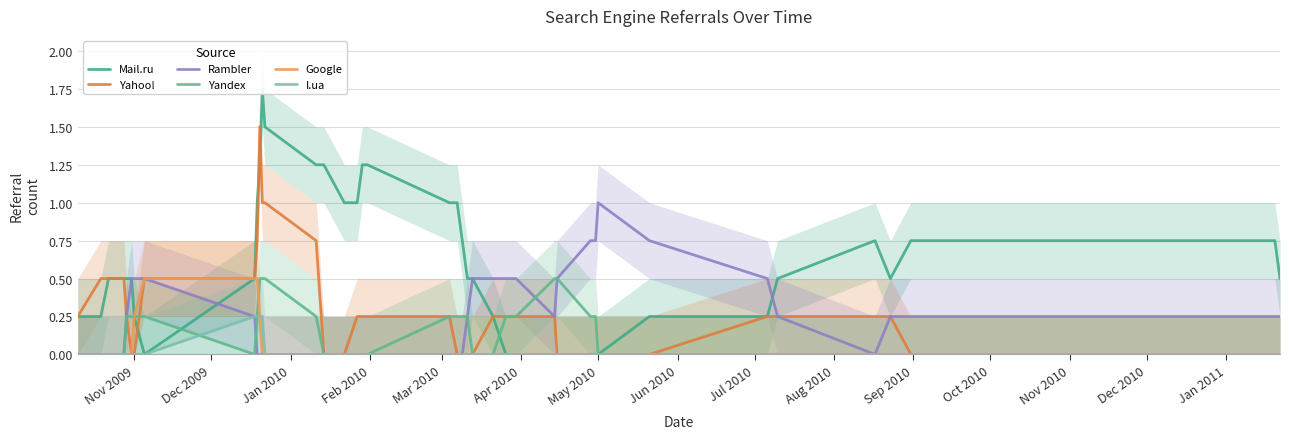

True or false: Rambler has a value of 1.5 at May 2010.

False